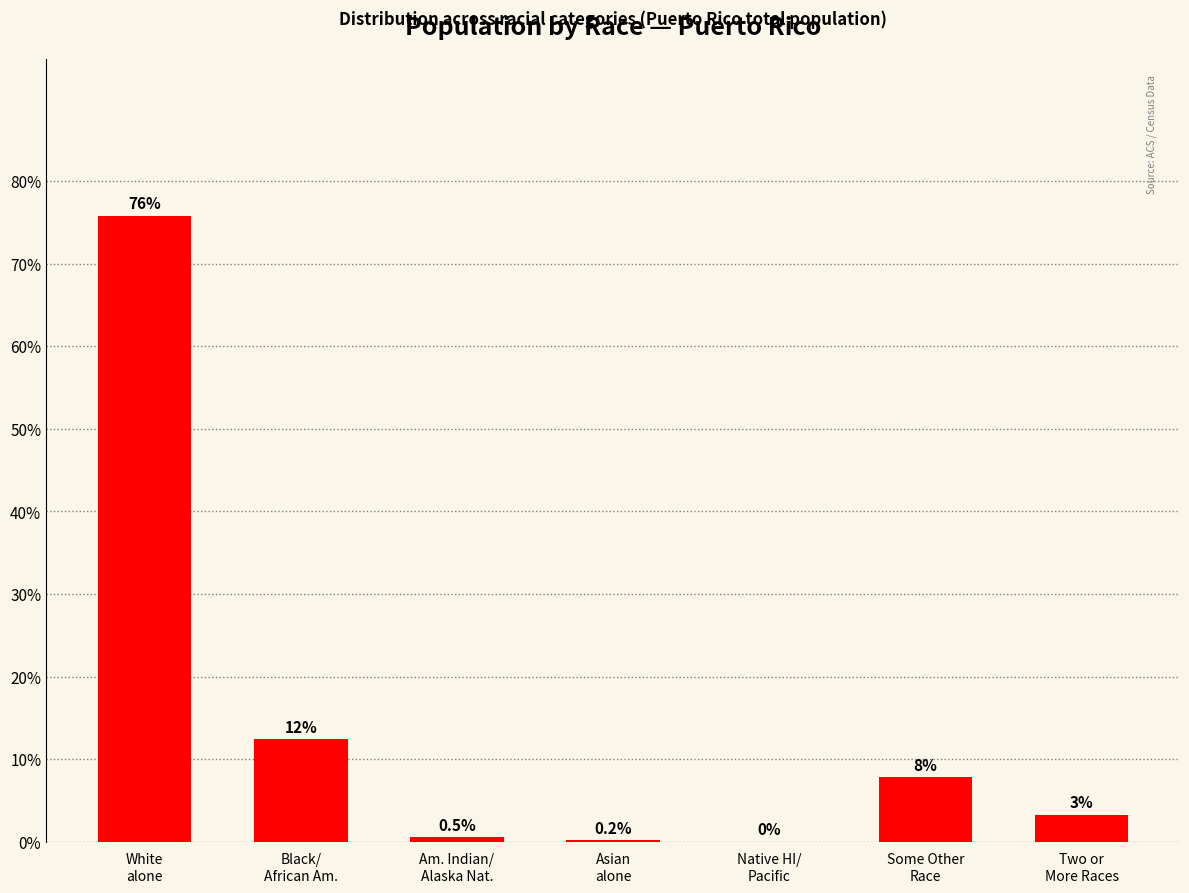

Count the number of values greater than 3.

4